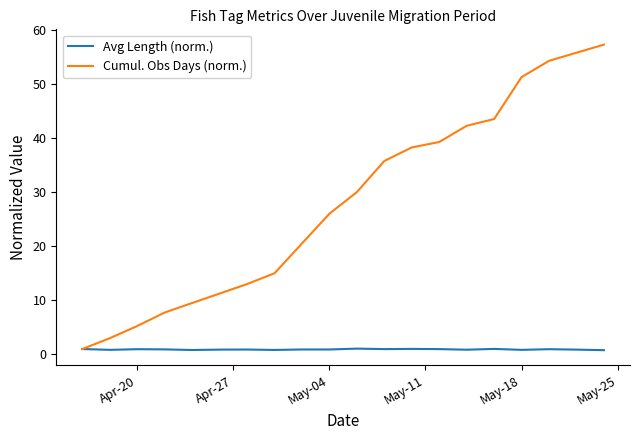

List the series in order of their overall mean, highest first.

Cumul. Obs Days (norm.), Avg Length (norm.)